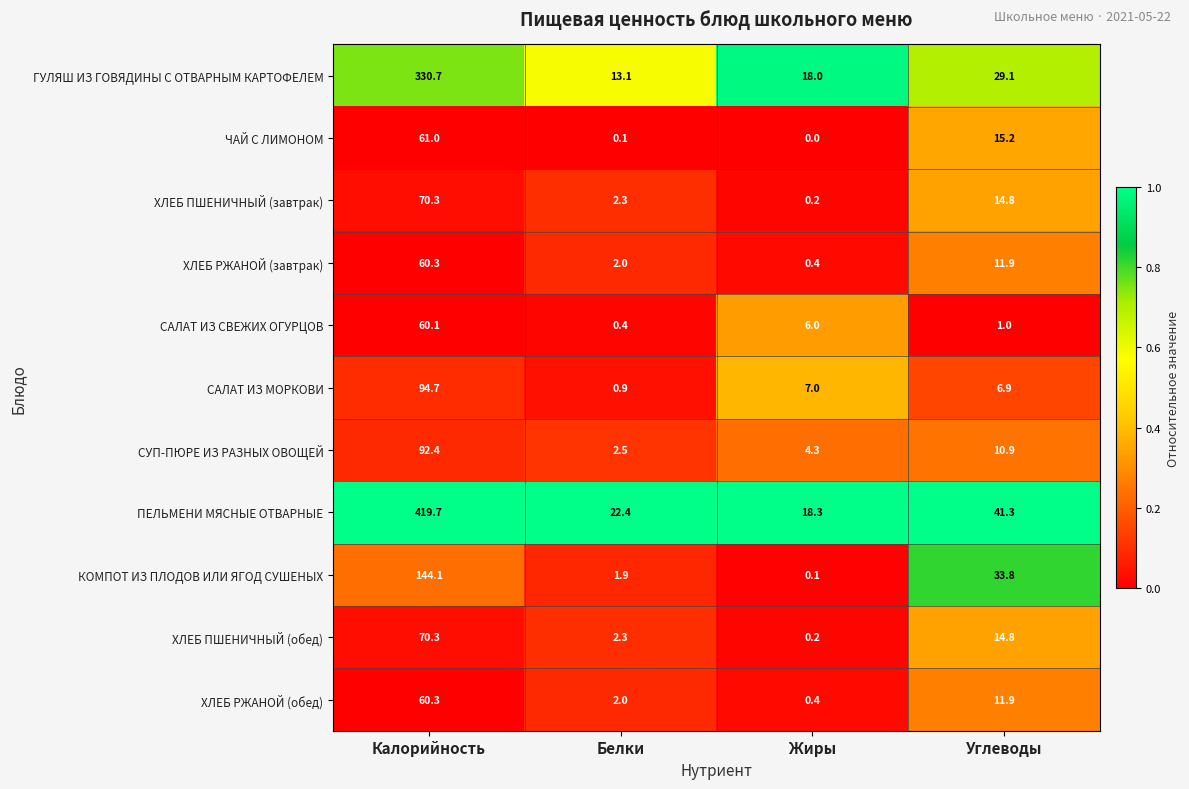

The ЧАЙ С ЛИМОНОМ series shows -18.5 at Жиры. True or false?

False